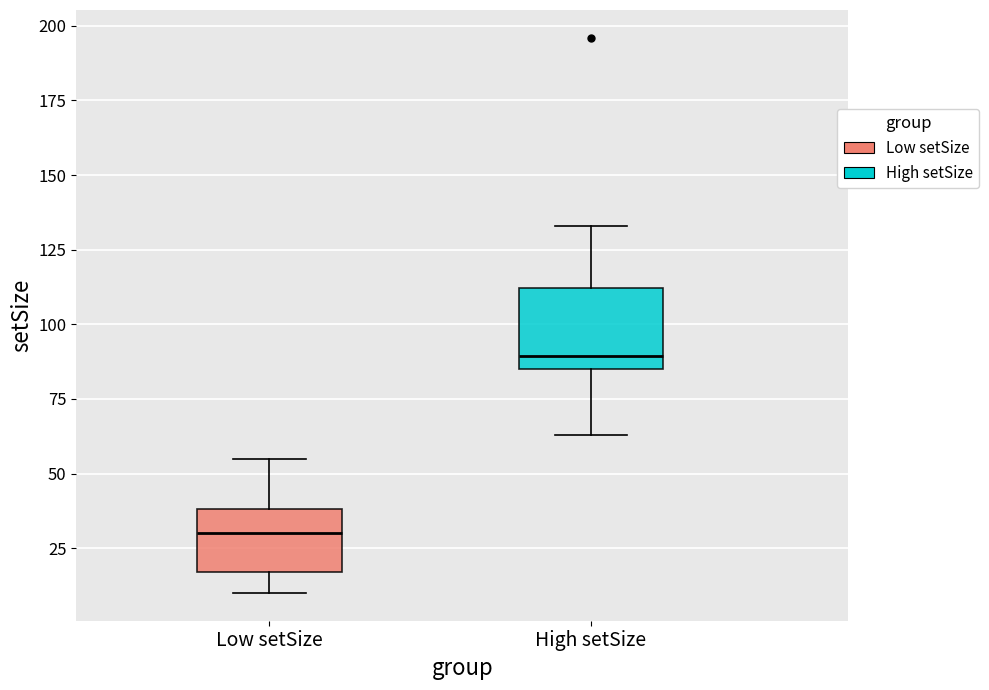

Reading left to right, read every box against the y-axis: the position of its median line, the range the box covers, and the ends of its whiskers. The values are not printed on the chart, so give them approximately, as read against the axis.

Low setSize: median 30, box 15 to 40, whiskers 10 to 55
High setSize: median 90, box 85 to 110, whiskers 65 to 135